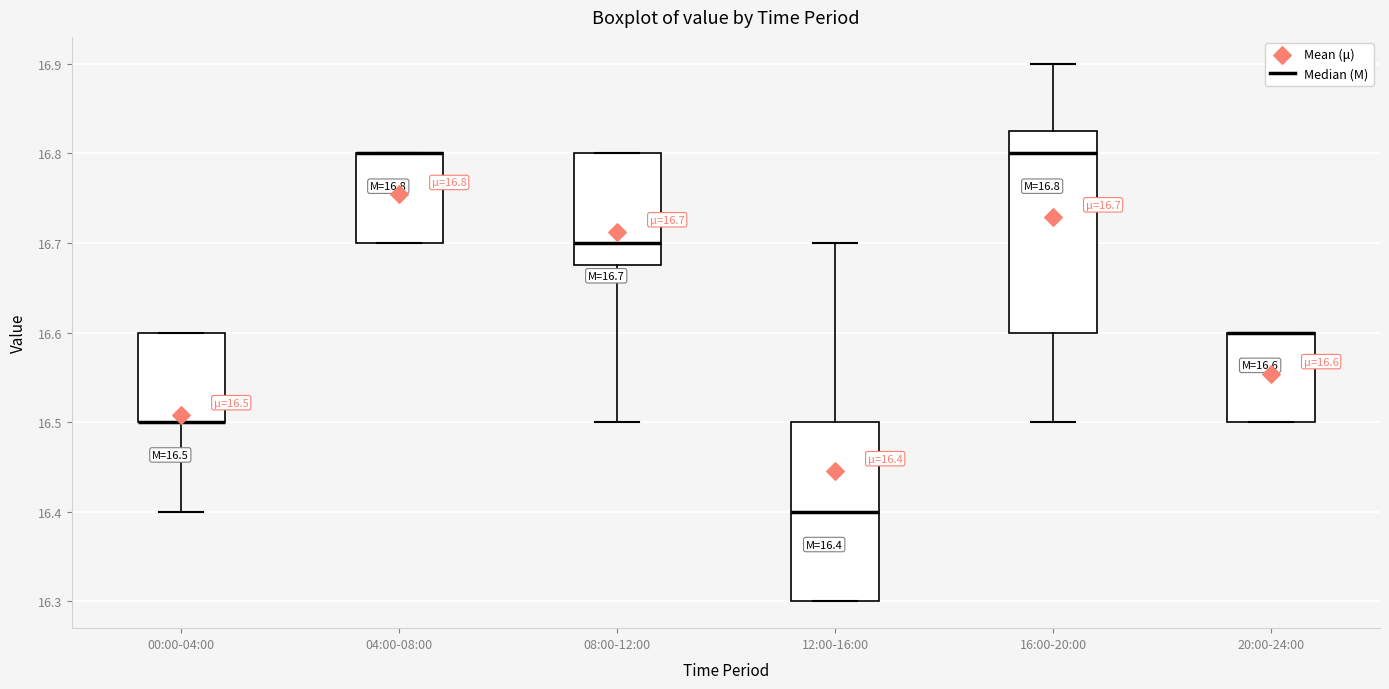

Which box is the tallest, from its lower edge to its upper edge?

16:00-20:00